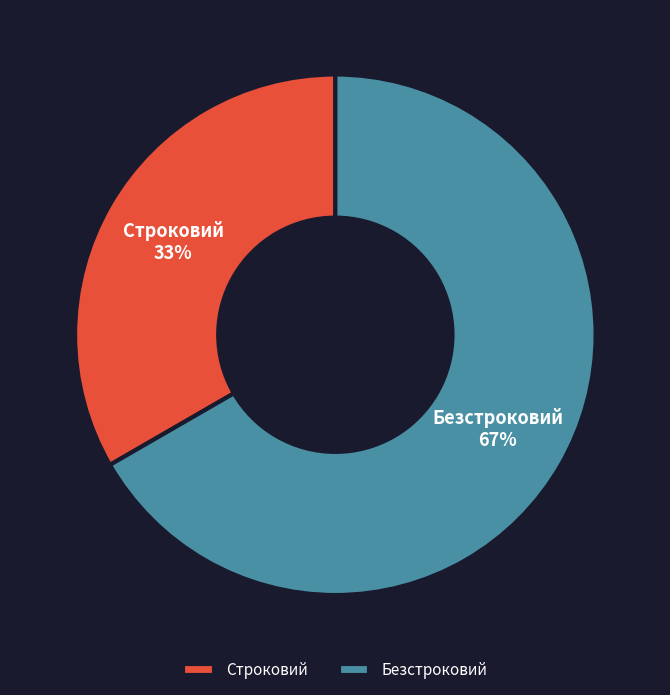

The Безстроковий slice represents 56% of the pie. True or false?

False